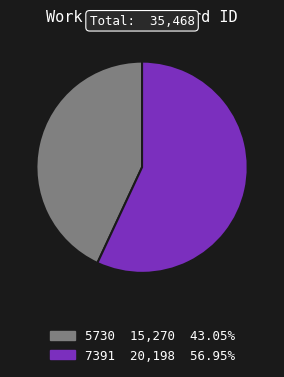

Approximately how many times larger is the value at 7391 compared to 5730?

1.3